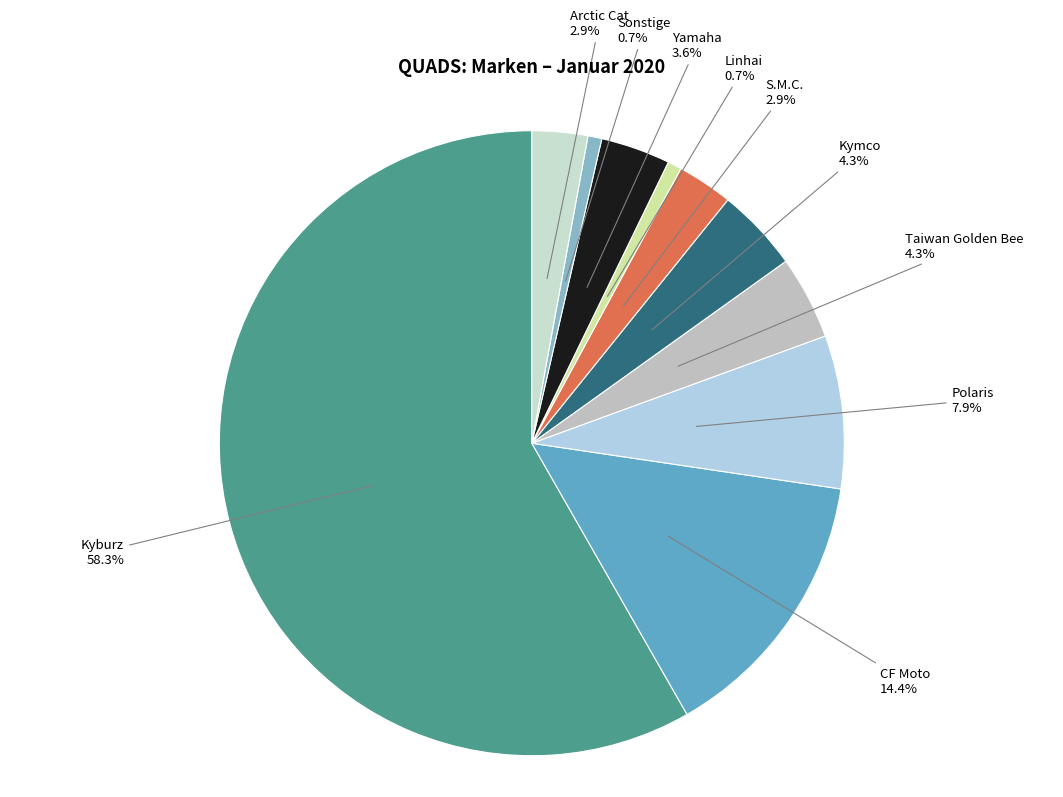

Which has a higher value, Kymco or Kyburz?

Kyburz